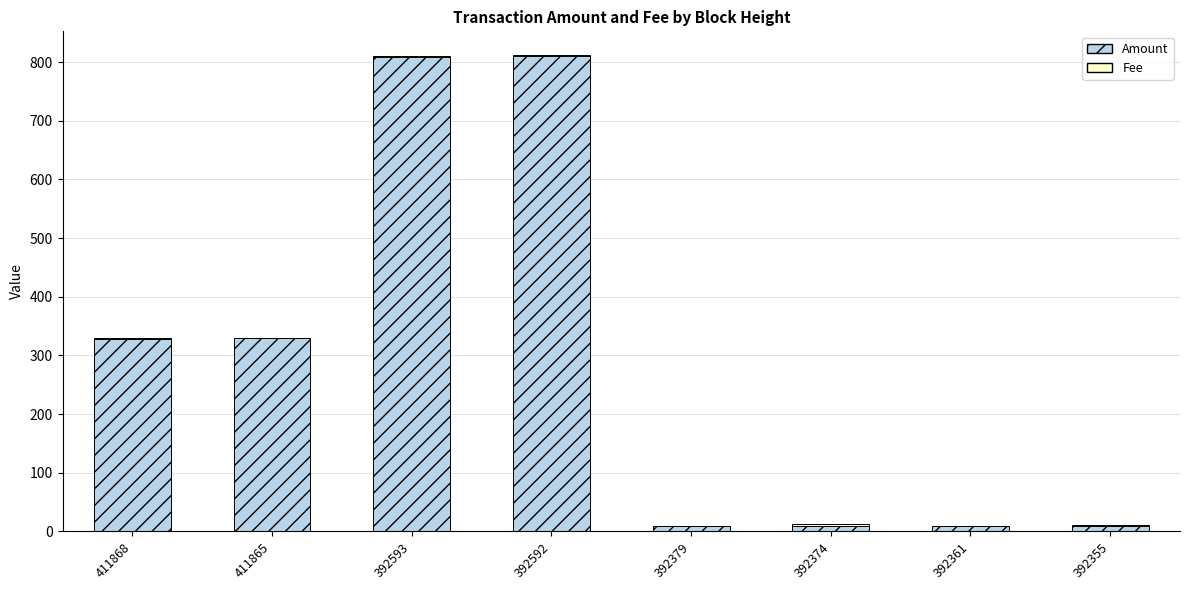

The Amount series shows 9 at 392361. True or false?

True